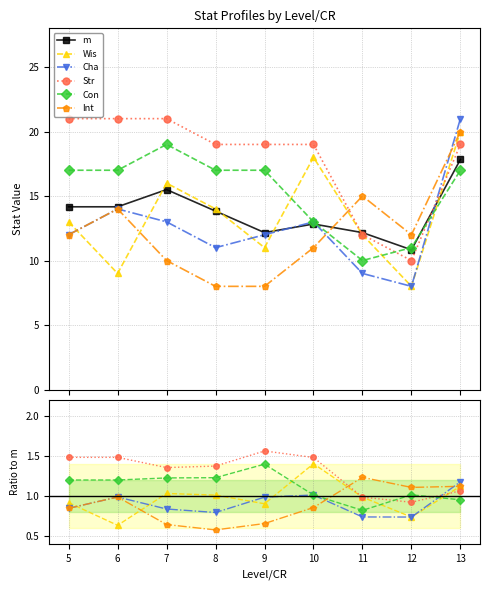

Is it true that Cha equals 1.3 at 9?

False